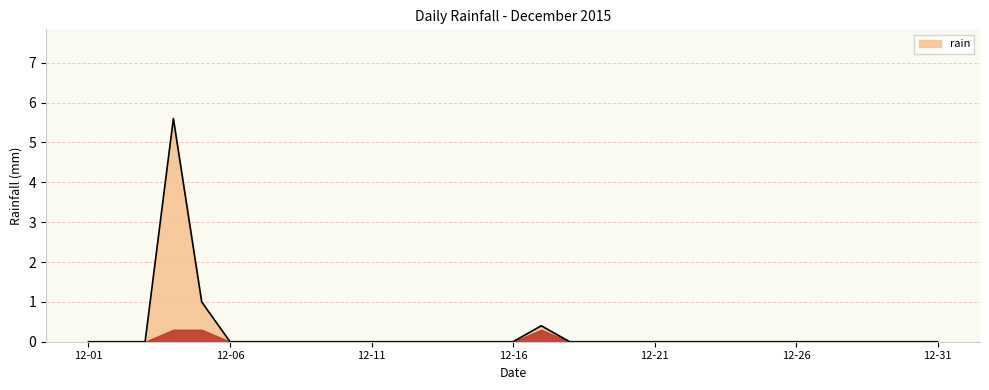

What is the difference between the maximum and minimum values?

5.6